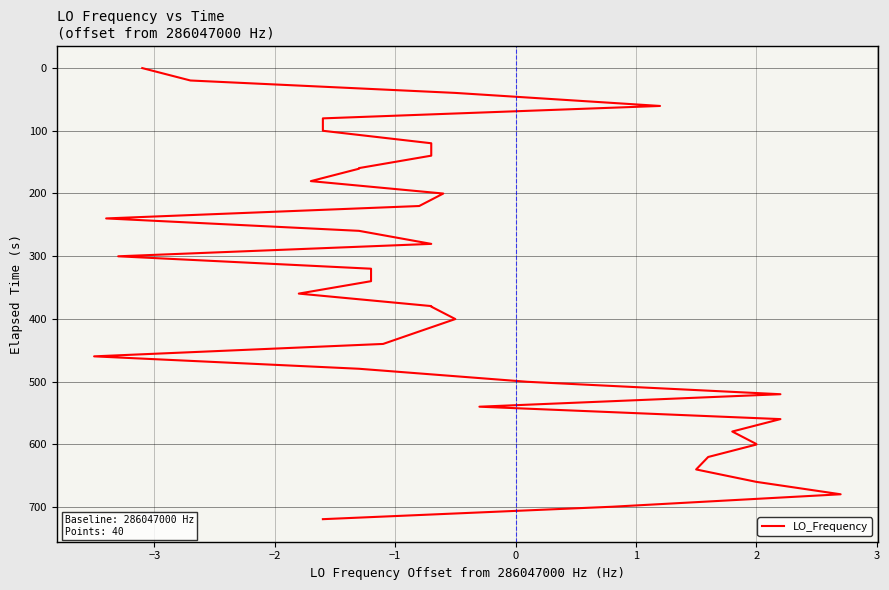

Does the chart have visible grid lines?

Yes